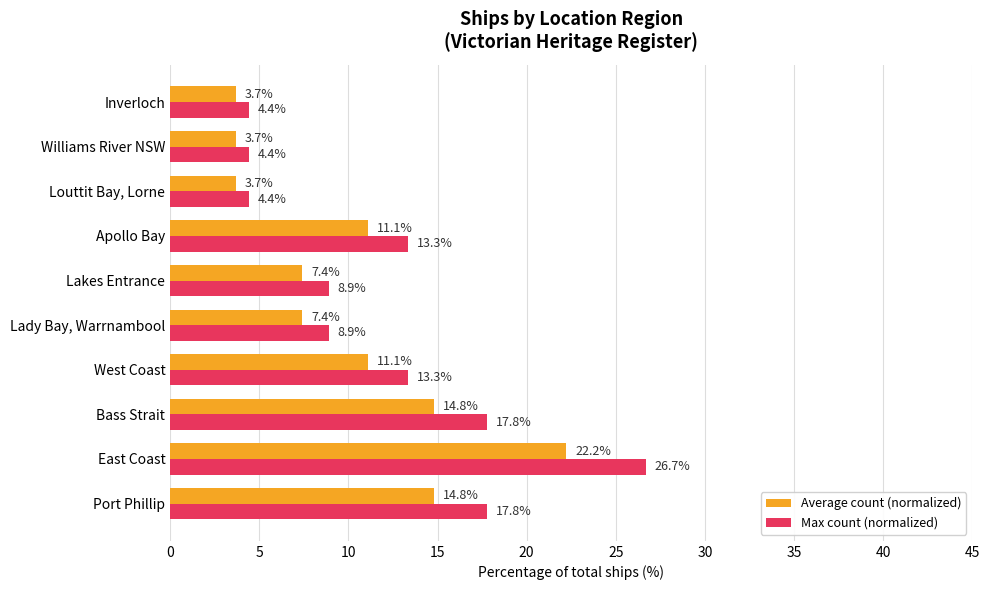

The Max count (normalized) series shows 17.8 at Bass Strait. True or false?

True